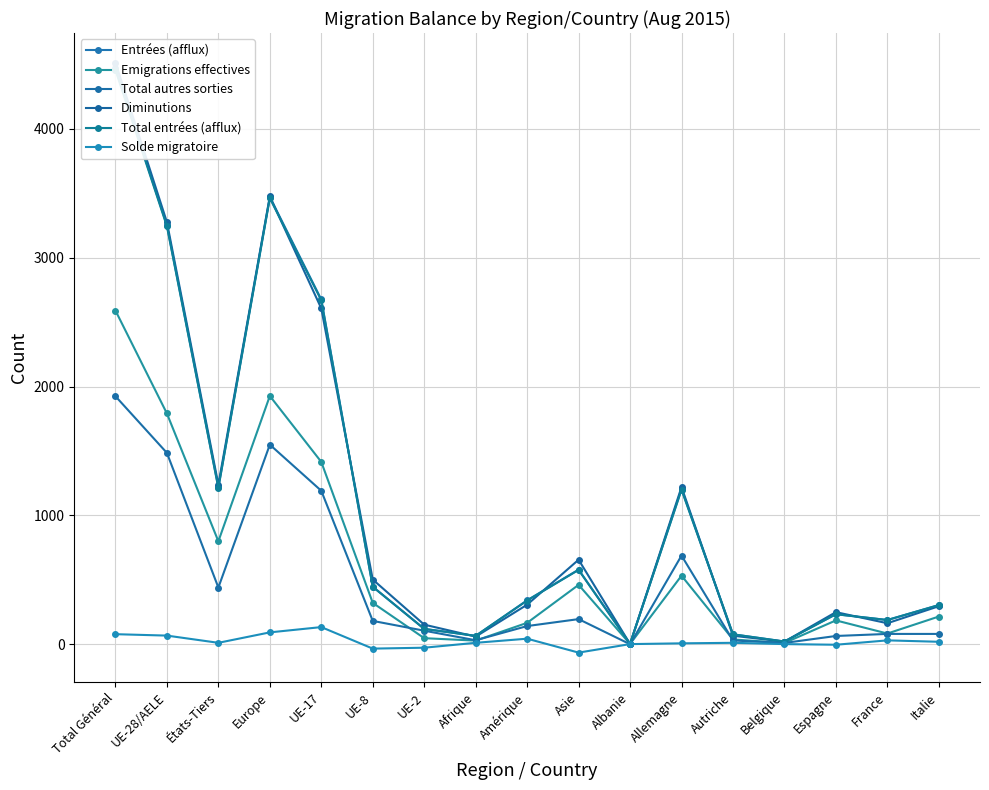

List the labels in order of Entrées (afflux) value, smallest first.

Albanie, Belgique, Afrique, Autriche, UE-2, France, Espagne, Italie, Amérique, UE-8, Asie, Allemagne, États-Tiers, UE-17, UE-28/AELE, Europe, Total Général